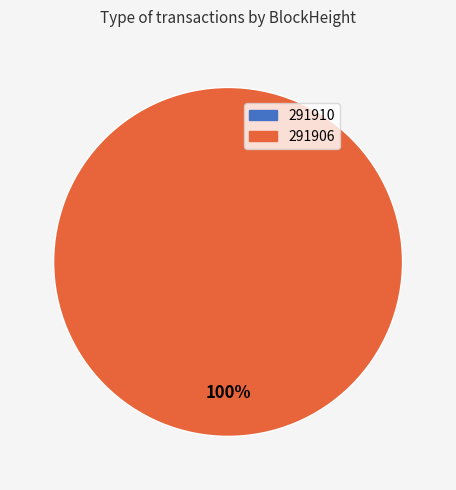

How many slices are in this pie chart?

2